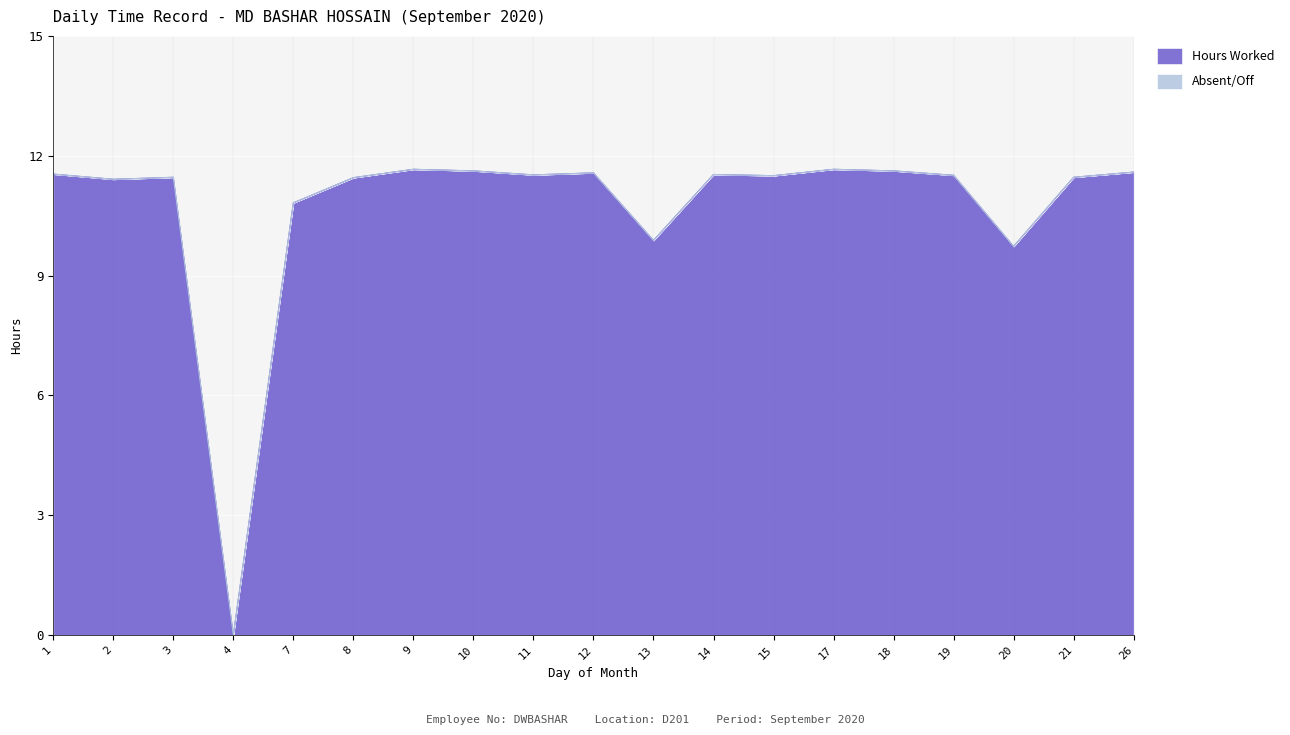

How many values exceed 11?

15